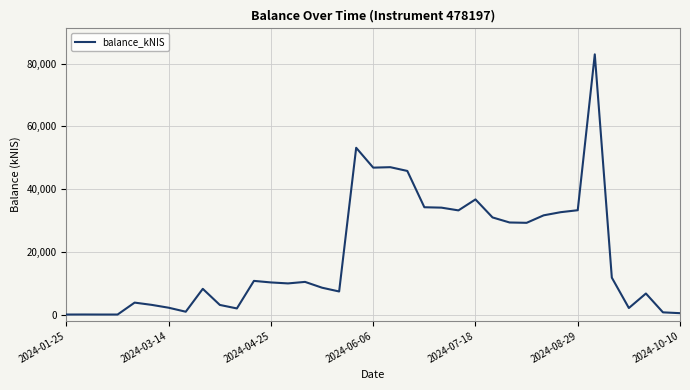

What is the greatest value displayed?

82943.0